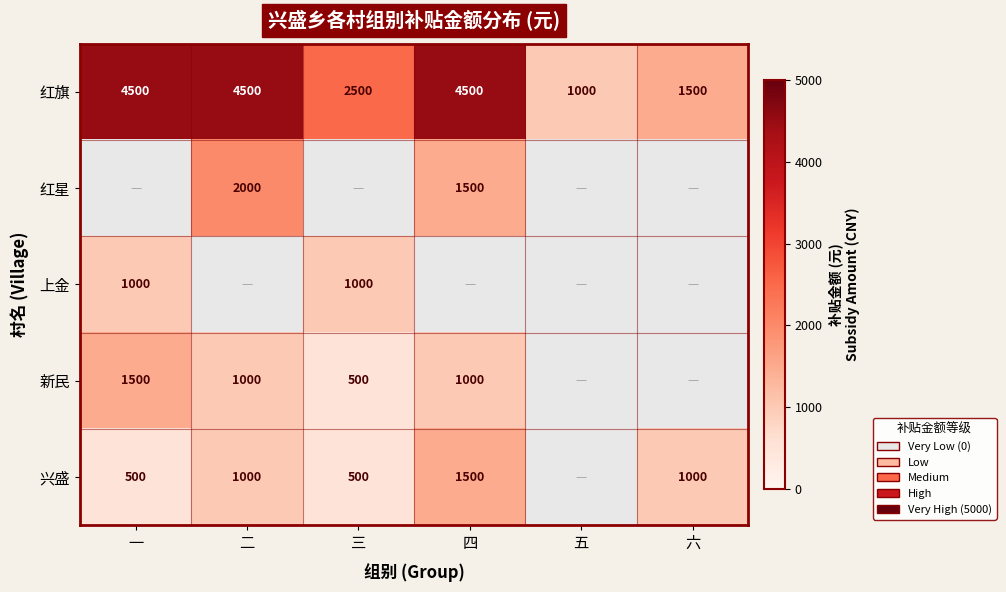

The value of 兴盛 at 一 is 673. True or false?

False